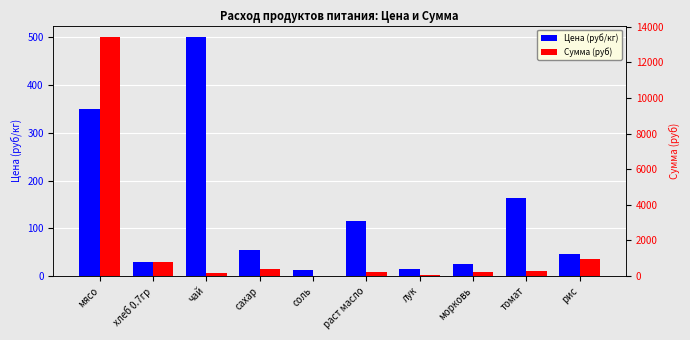

What is the label of the 8th bar from the left?

морковь